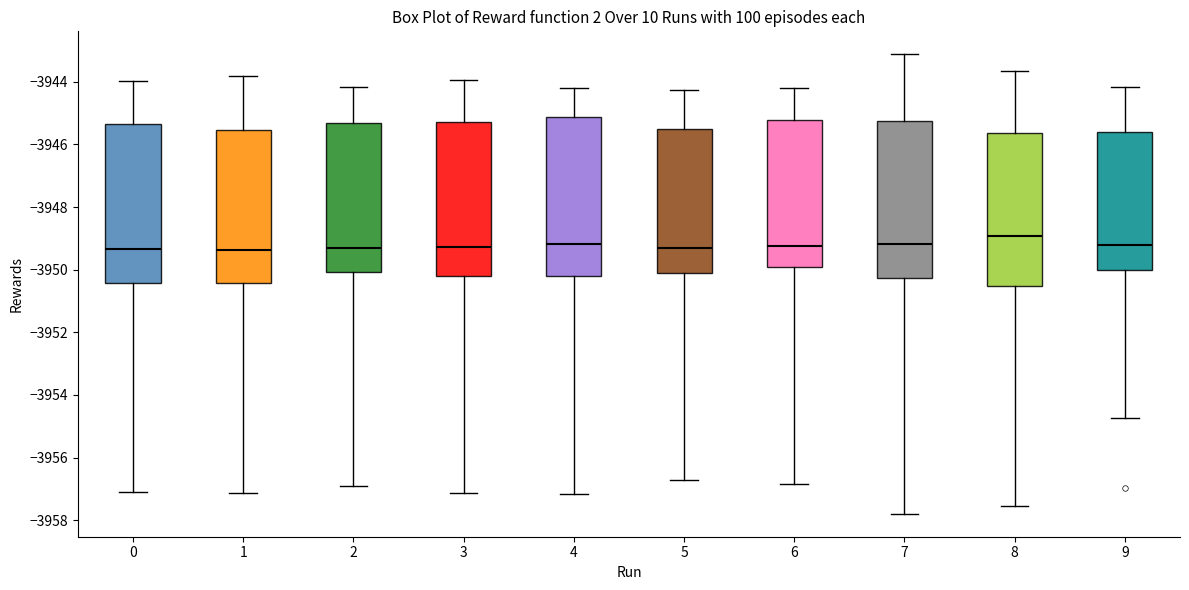

Reading left to right, read every box against the y-axis: the position of its median line, the range the box covers, and the ends of its whiskers. The values are not printed on the chart, so give them approximately, as read against the axis.

0: median -3949.4, box -3950.4 to -3945.4, whiskers -3957.0 to -3944.0
1: median -3949.4, box -3950.4 to -3945.6, whiskers -3957.2 to -3943.8
2: median -3949.4, box -3950.0 to -3945.4, whiskers -3957.0 to -3944.2
3: median -3949.2, box -3950.2 to -3945.2, whiskers -3957.2 to -3944.0
4: median -3949.2, box -3950.2 to -3945.2, whiskers -3957.2 to -3944.2
5: median -3949.4, box -3950.2 to -3945.6, whiskers -3956.8 to -3944.2
6: median -3949.2, box -3950.0 to -3945.2, whiskers -3956.8 to -3944.2
7: median -3949.2, box -3950.2 to -3945.2, whiskers -3957.8 to -3943.2
8: median -3949.0, box -3950.6 to -3945.6, whiskers -3957.6 to -3943.6
9: median -3949.2, box -3950.0 to -3945.6, whiskers -3954.8 to -3944.2